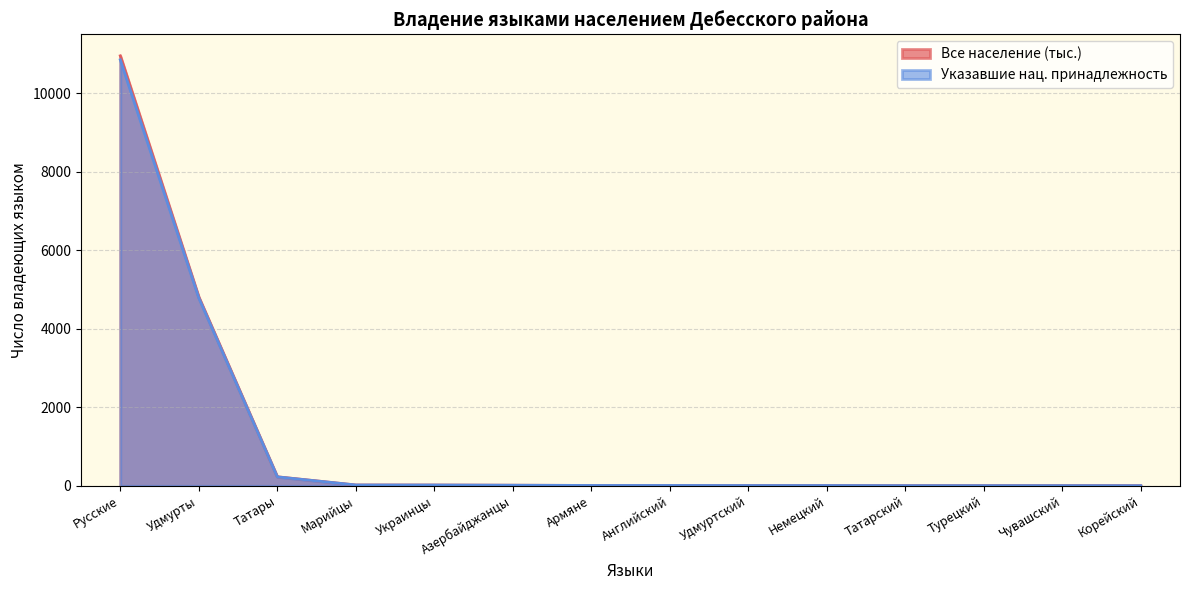

Which series has the widest spread of values?

Все население (тыс.)